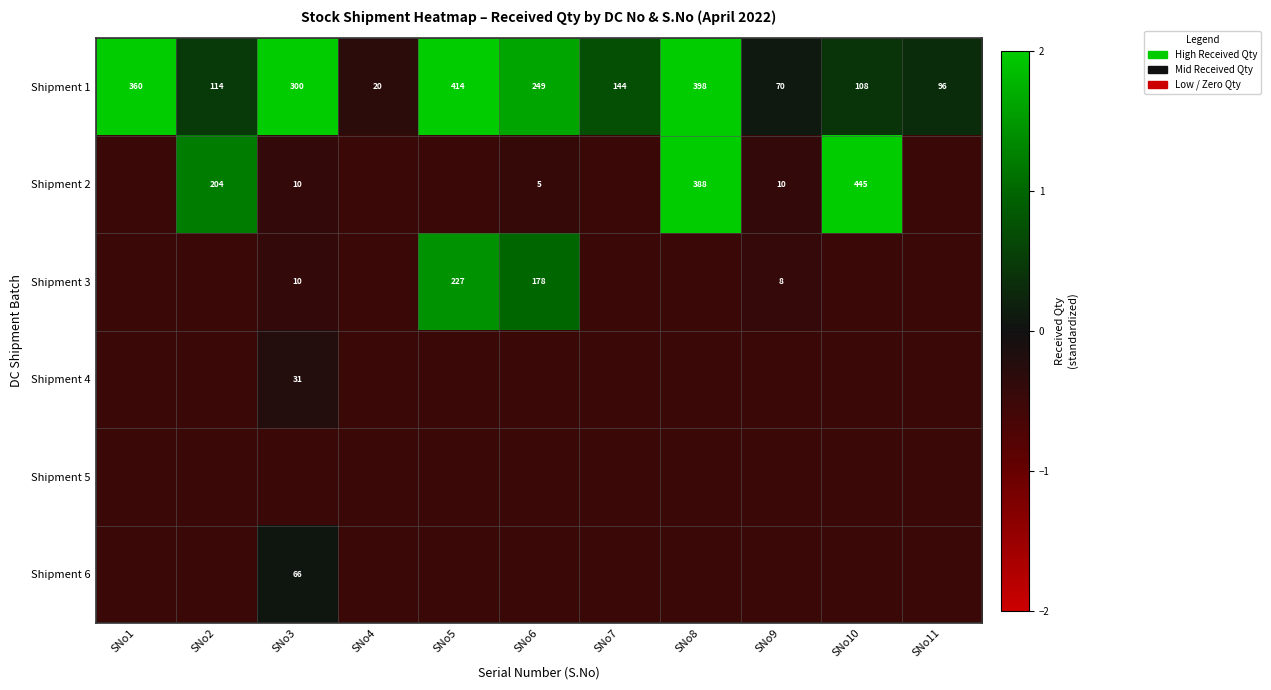

Is it true that Shipment 1 equals 4.2 at SNo8?

False